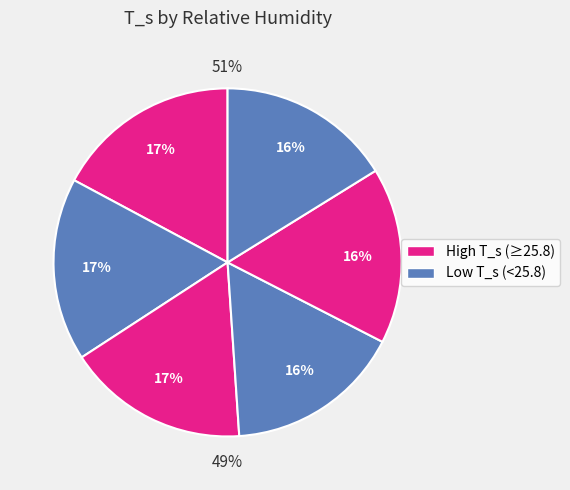

How much of the chart is everything except RH=80?

82.8%